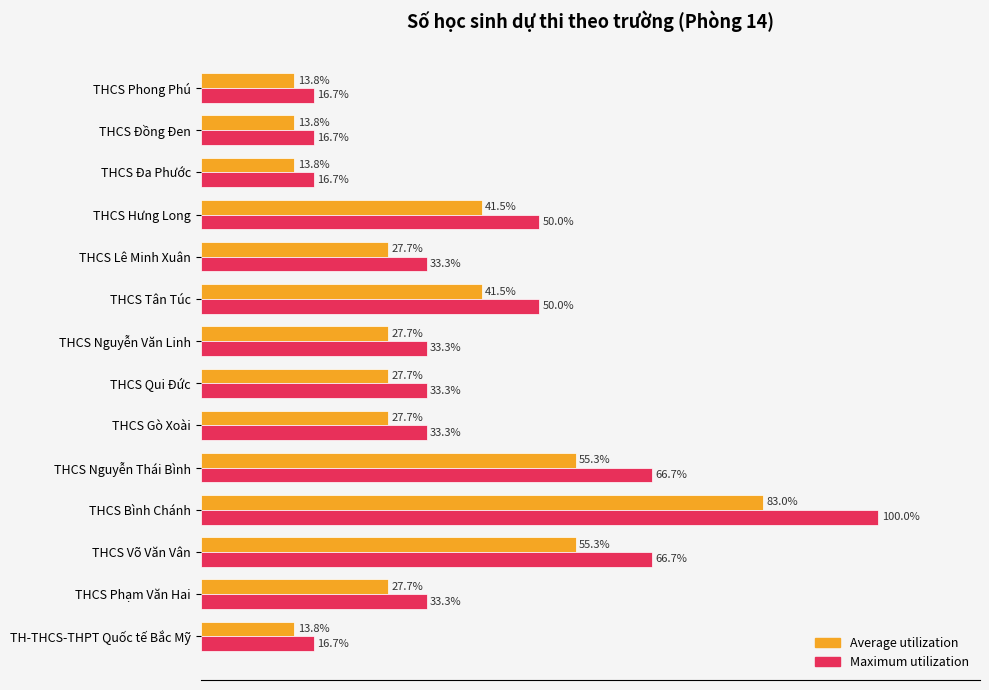

At which category is the sum across all series the highest?

THCS Bình Chánh